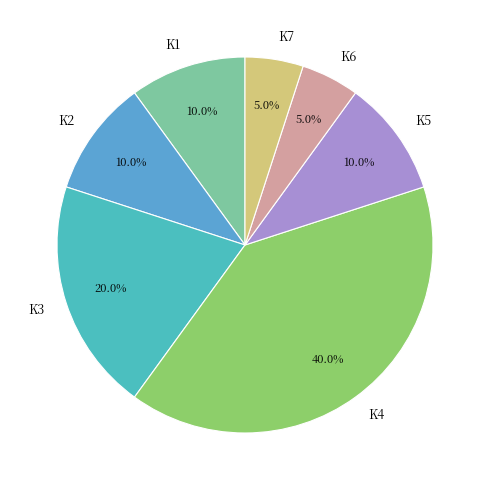

Count the number of slices in the pie.

7